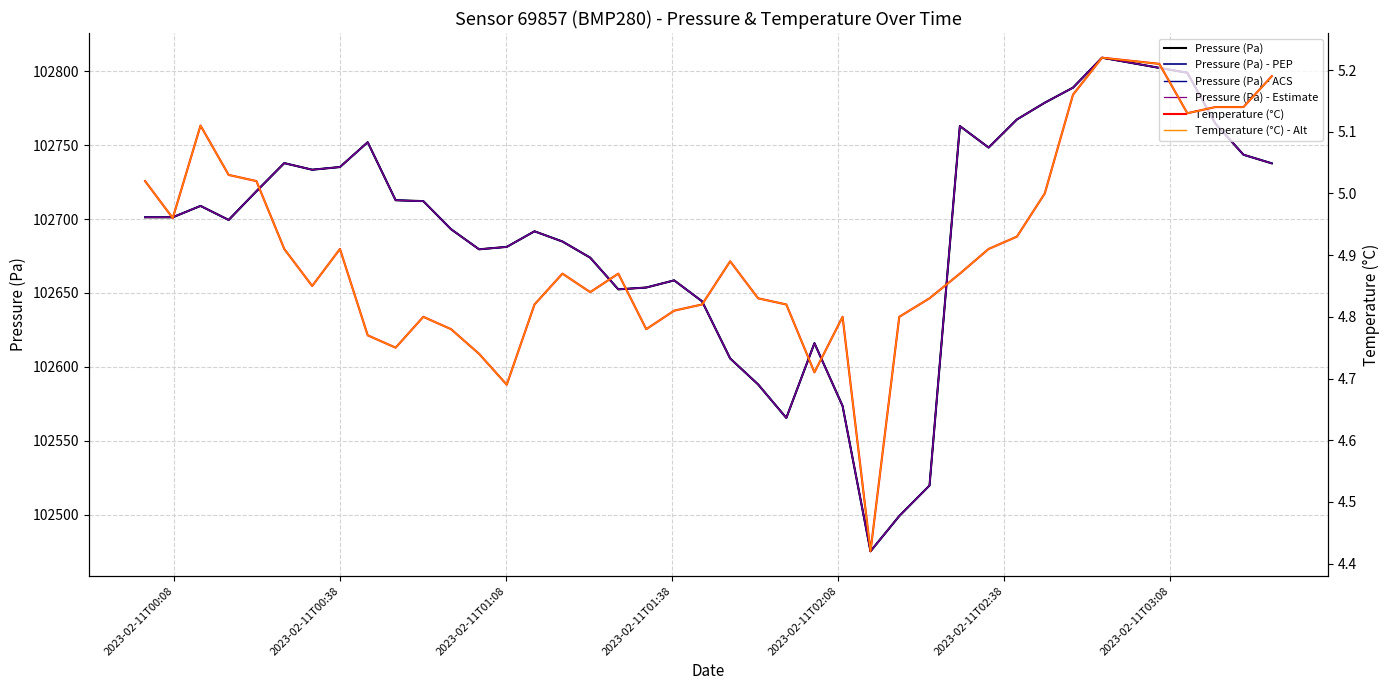

What is the minimum value shown in the chart?

4.4